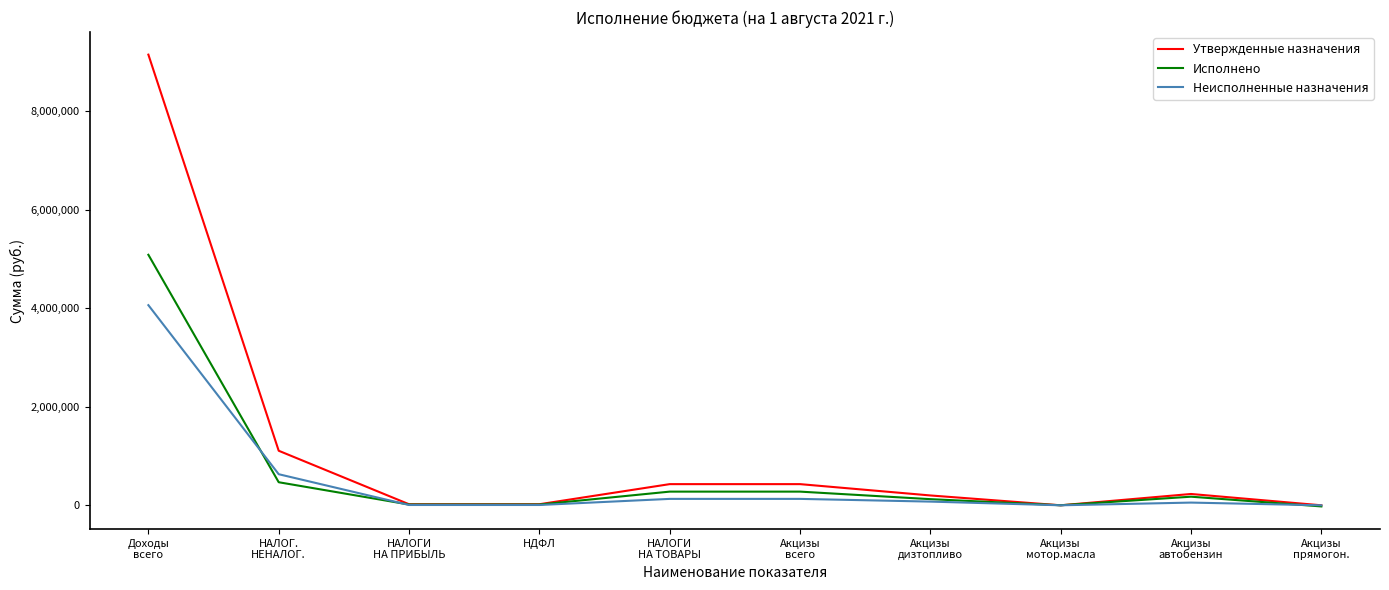

What is the maximum value shown in the chart?

9154047.0